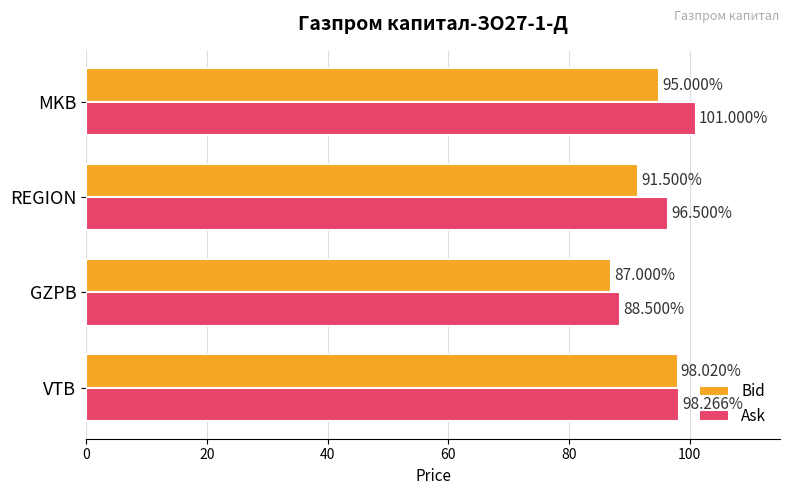

What are all the series names shown in the legend?

Bid, Ask